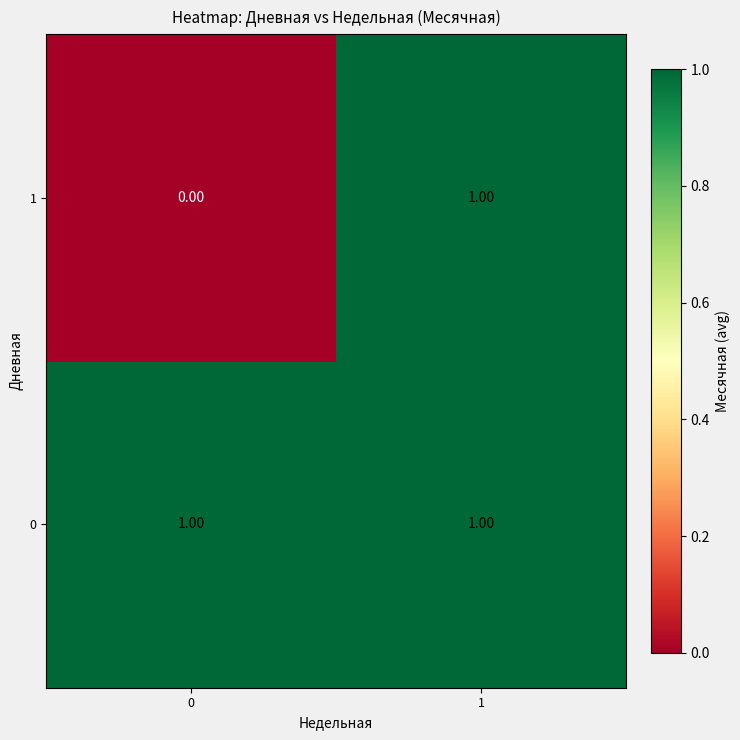

At 0, list the series in order from smallest to largest.

1, 0